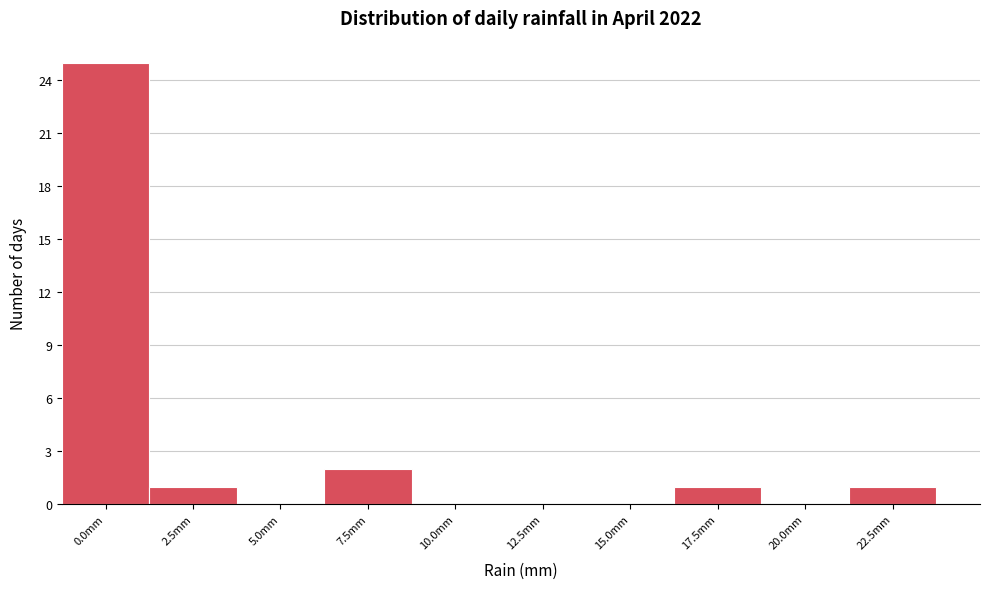

Reading left to right, list all the values displayed in this chart.

0.0mm=25	2.5mm=1	5.0mm=0	7.5mm=2	10.0mm=0	12.5mm=0	15.0mm=0	17.5mm=1	20.0mm=0	22.5mm=1